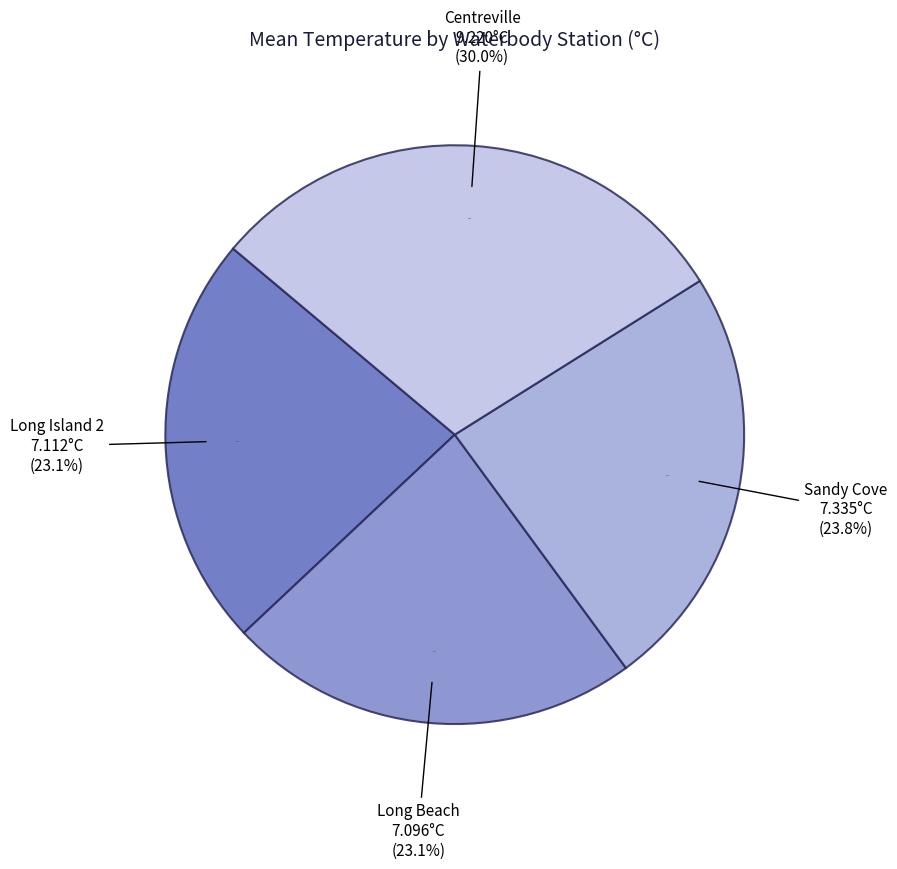

How much of the chart is everything except St. Mary's Bay-Long Island 2?

76.8%